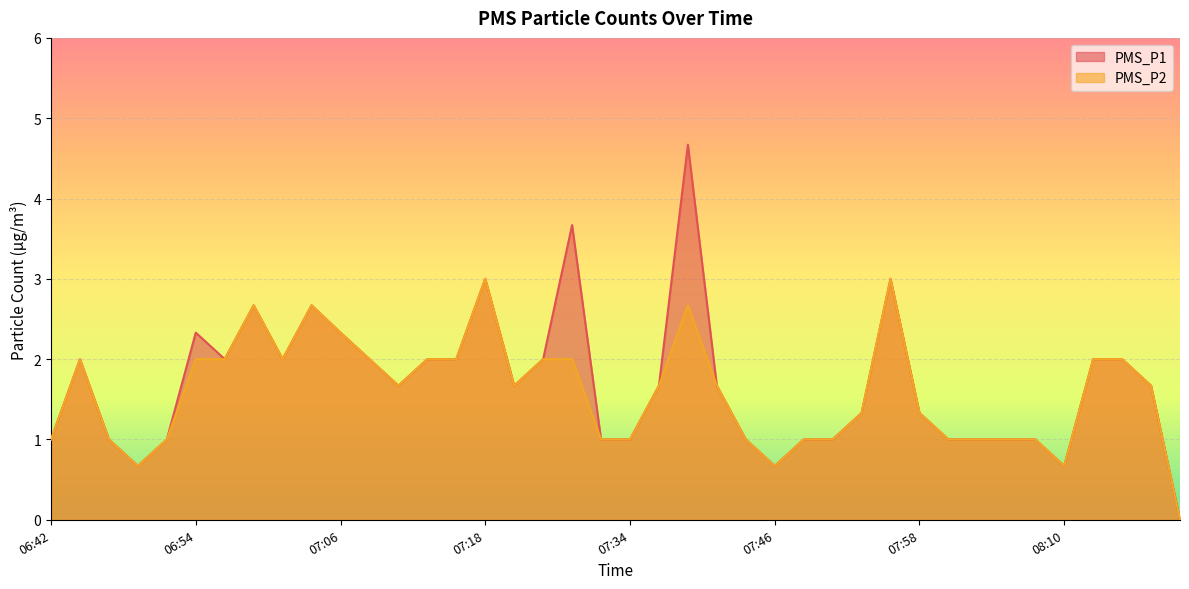

What position from the right is 07:58?

10